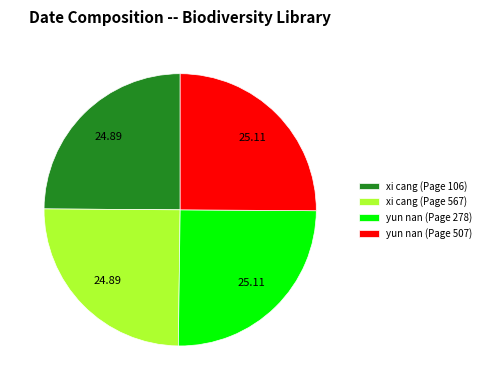

Is xi cang (Page 567) the majority of the pie?

No